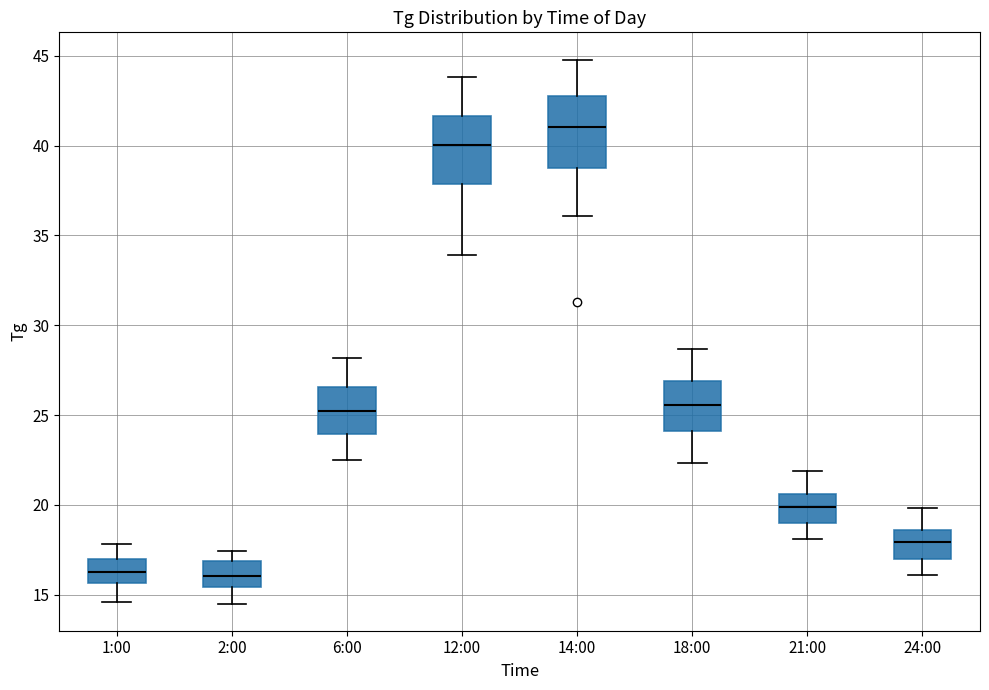

Reading left to right, read every box against the y-axis: the position of its median line, the range the box covers, and the ends of its whiskers. The values are not printed on the chart, so give them approximately, as read against the axis.

1:00: median 16.5, box 15.5 to 17.0, whiskers 14.5 to 18.0
2:00: median 16.0, box 15.5 to 17.0, whiskers 14.5 to 17.5
6:00: median 25.0, box 24.0 to 26.5, whiskers 22.5 to 28.0
12:00: median 40.0, box 38.0 to 41.5, whiskers 34.0 to 44.0
14:00: median 41.0, box 39.0 to 43.0, whiskers 36.0 to 45.0
18:00: median 25.5, box 24.0 to 27.0, whiskers 22.5 to 28.5
21:00: median 20.0, box 19.0 to 20.5, whiskers 18.0 to 22.0
24:00: median 18.0, box 17.0 to 18.5, whiskers 16.0 to 20.0